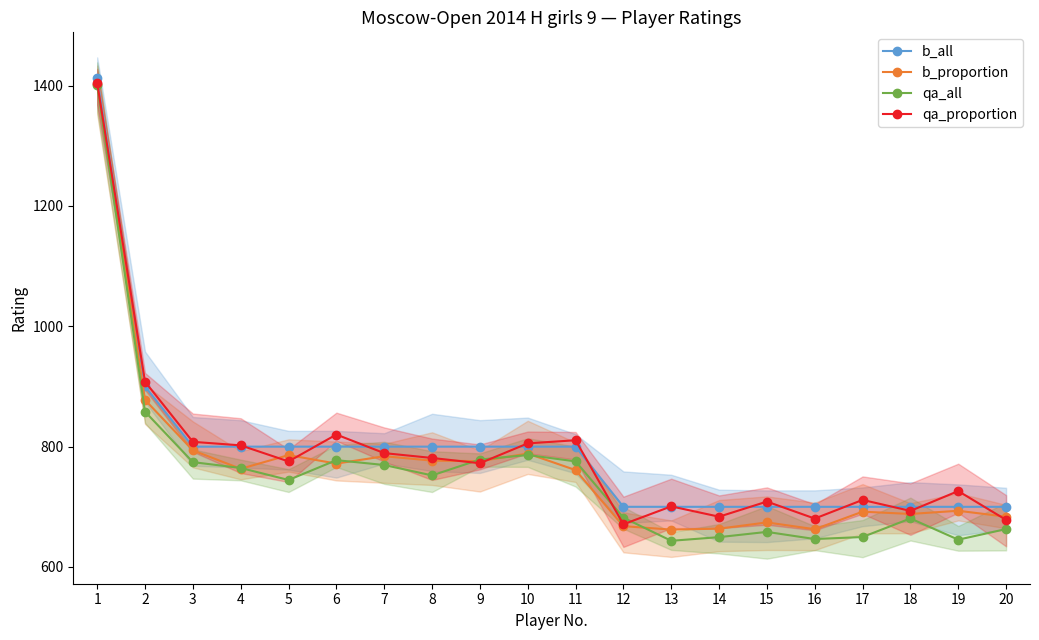

What are all the series names shown in the legend?

b_all, b_proportion, qa_all, qa_proportion